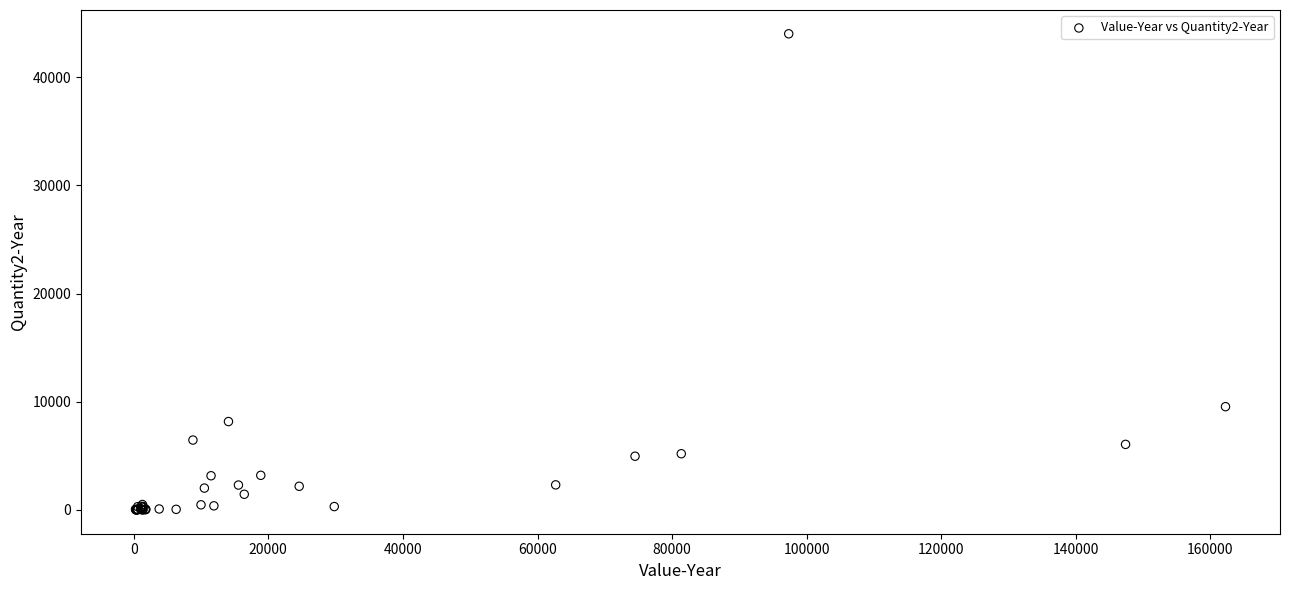

What Y value in the scatter plot is closest to 22006?

9546